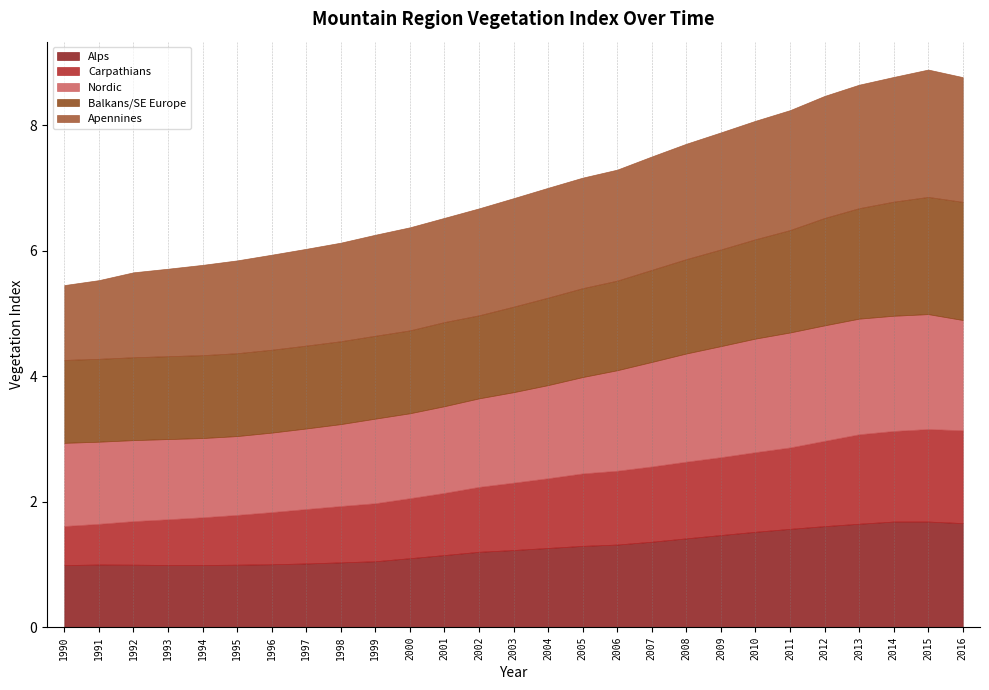

Between 1995 and 2003, which is larger?

2003